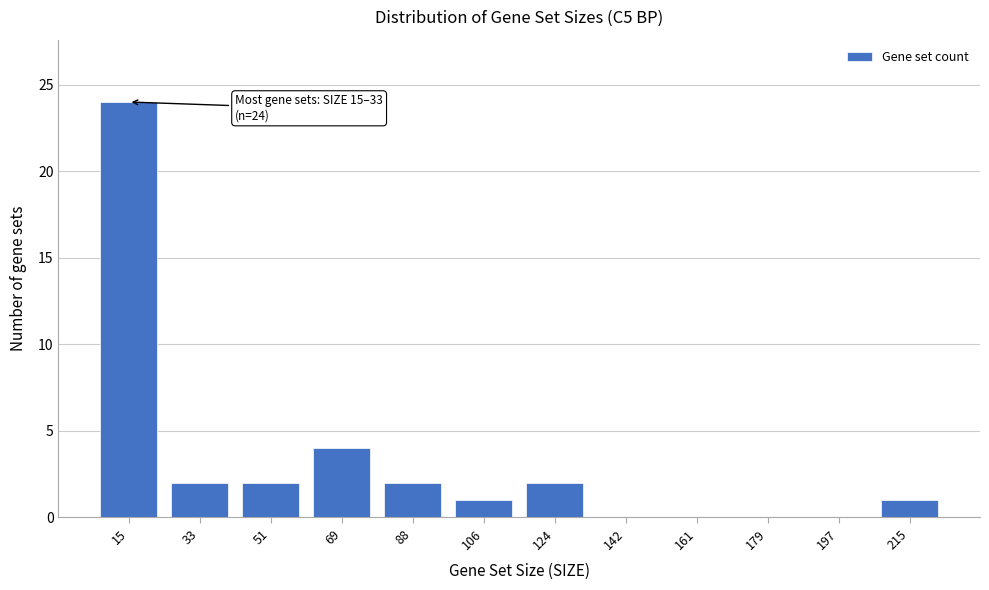

Reading left to right, what are all the values shown in this chart?

15=24	33=2	51=2	69=4	88=2	106=1	124=2	142=0	161=0	179=0	197=0	215=1